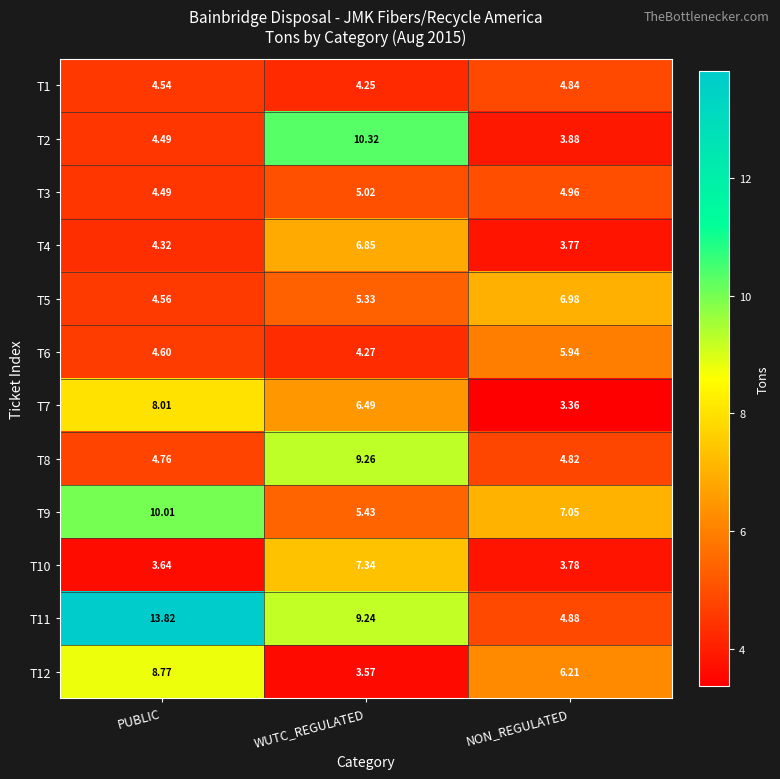

Rank the categories by T4 value from highest to lowest.

WUTC_REGULATED, PUBLIC, NON_REGULATED